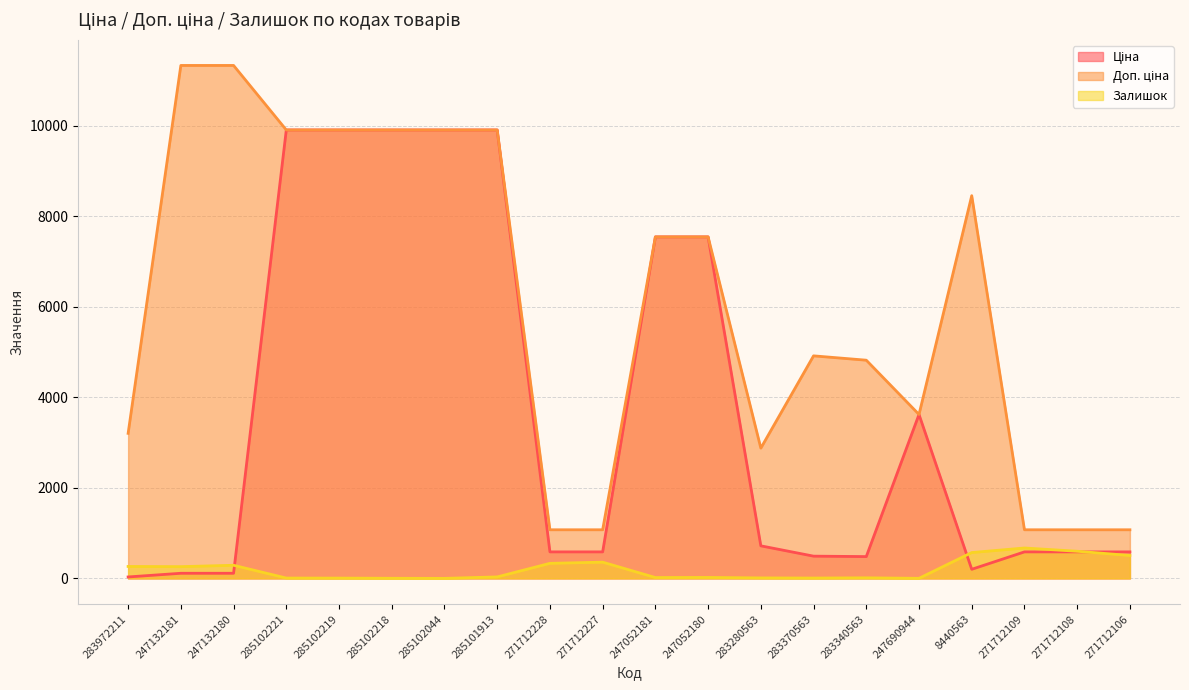

Is it true that Доп. ціна equals 3205.0 at 283972211?

True